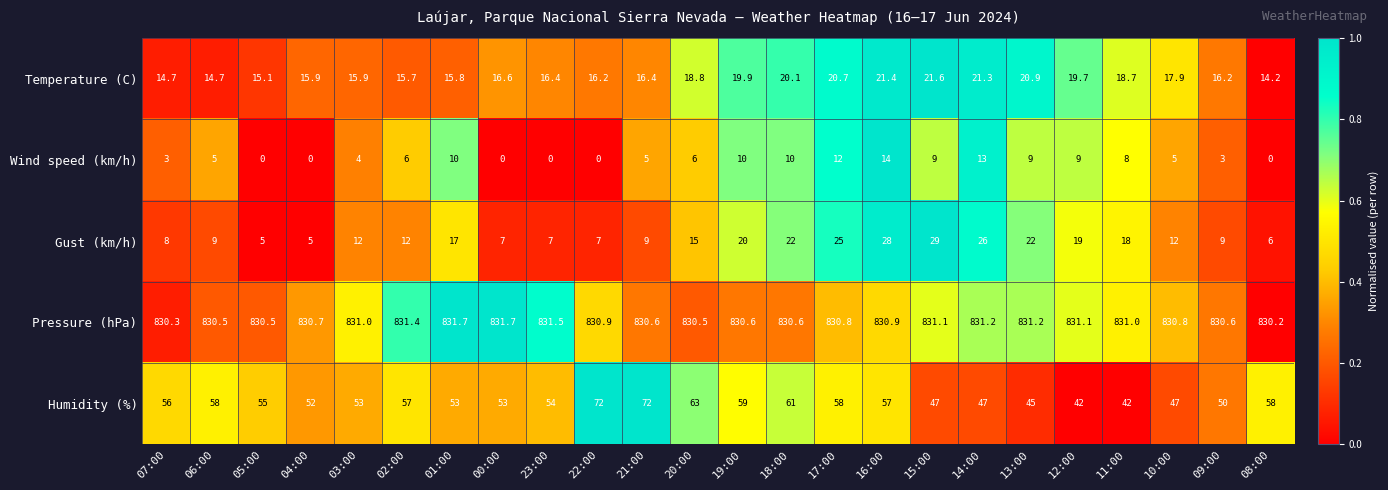

What is the maximum value shown in the chart?

831.7